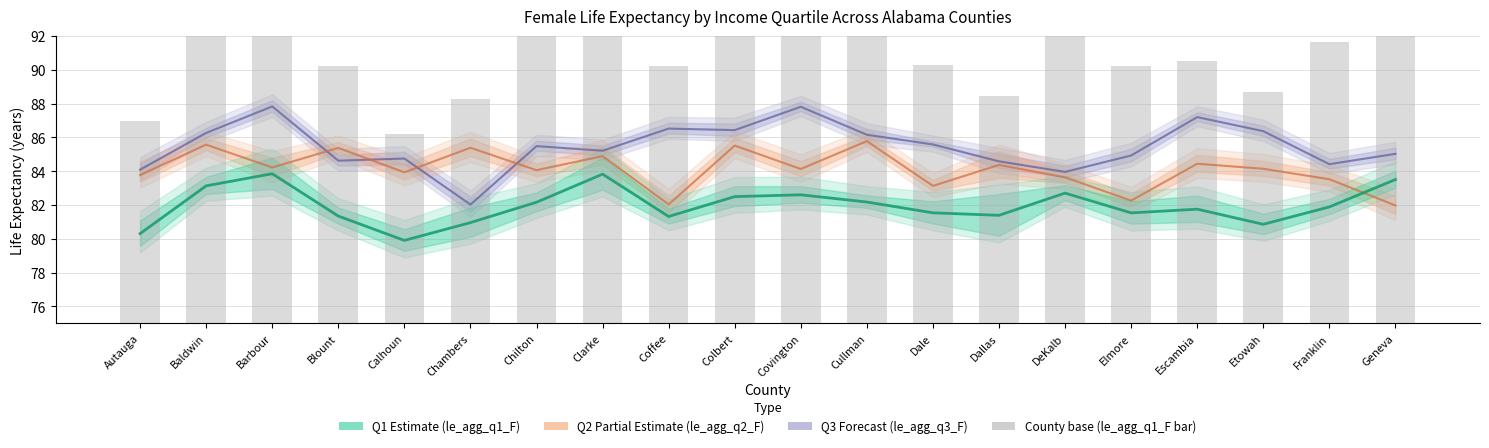

Between Cullman and Franklin, which is larger?

Cullman